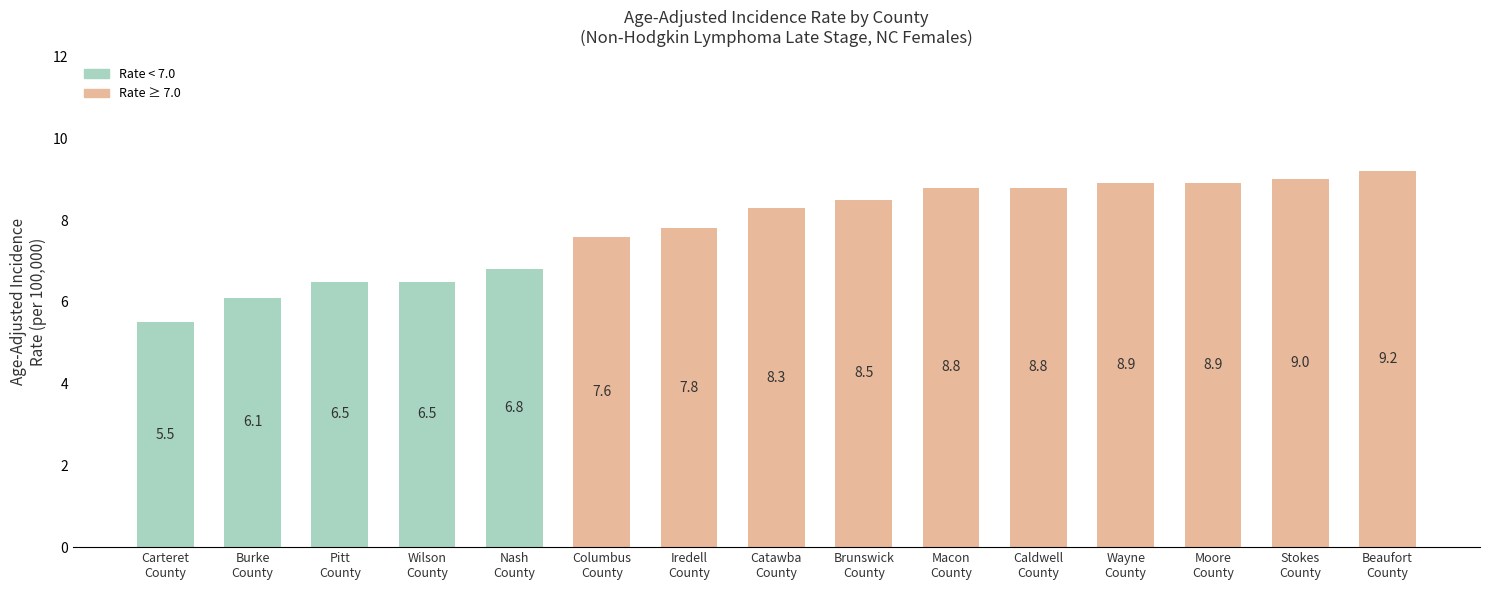

The chart shows a value of 6.5 at Pitt
County. True or false?

True